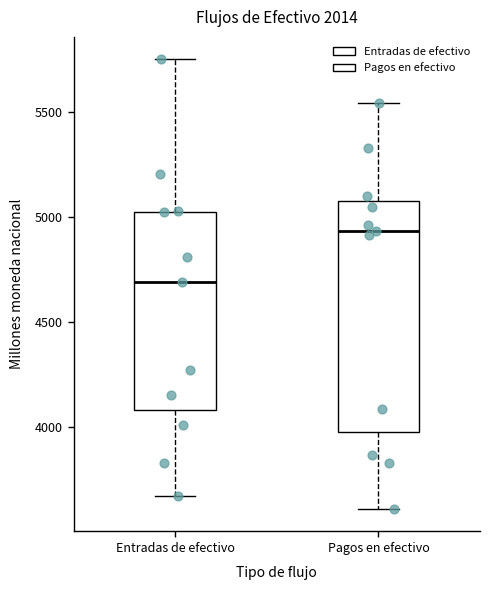

Reading left to right, read every box against the y-axis: the position of its median line, the range the box covers, and the ends of its whiskers. The values are not printed on the chart, so give them approximately, as read against the axis.

Entradas de efectivo: median 4700, box 4100 to 5050, whiskers 3700 to 5750
Pagos en efectivo: median 4950, box 4000 to 5050, whiskers 3600 to 5550